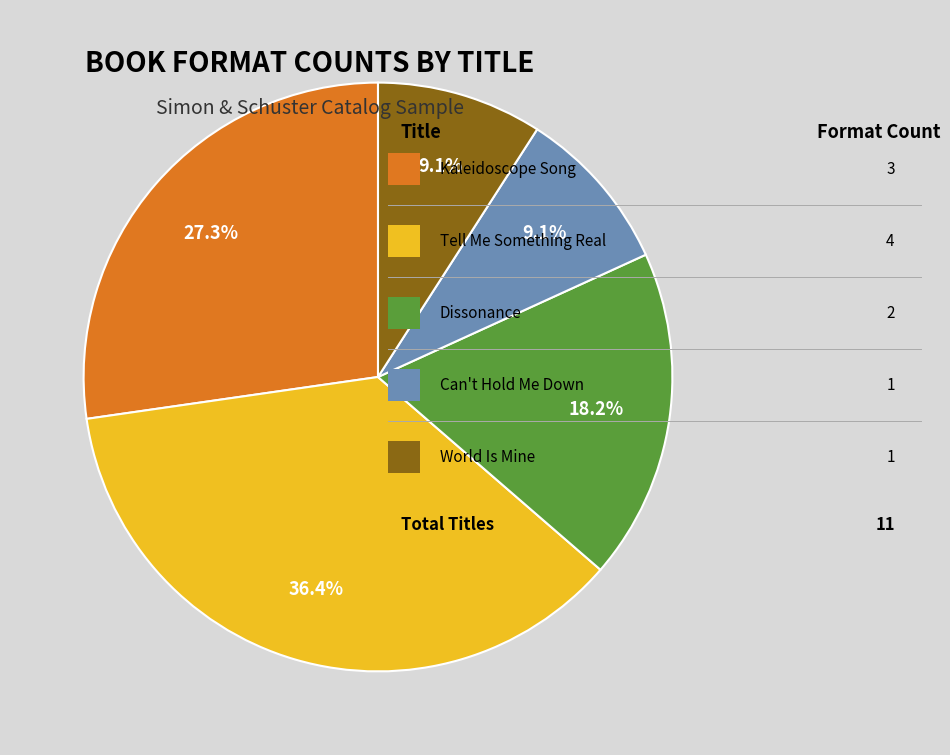

Does any single category account for the majority?

No